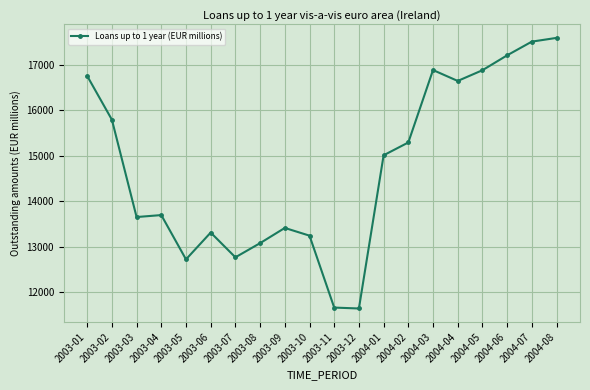

Between 2003-06 and 2004-04, which is larger?

2004-04